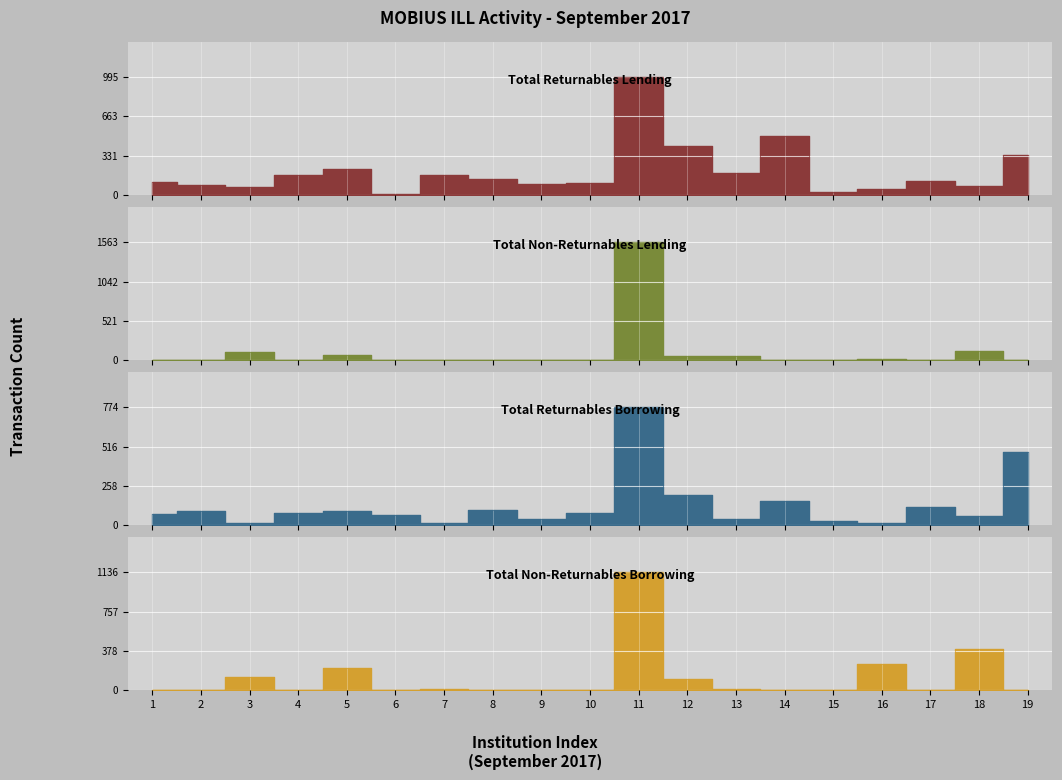

How many lines are shown in the chart?

4